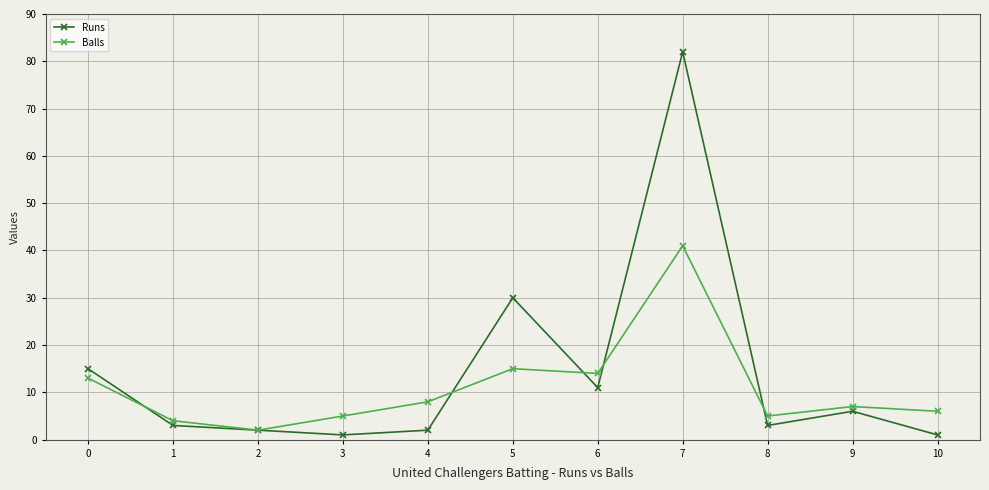

Which series changed the most between 4 and 8?

Balls